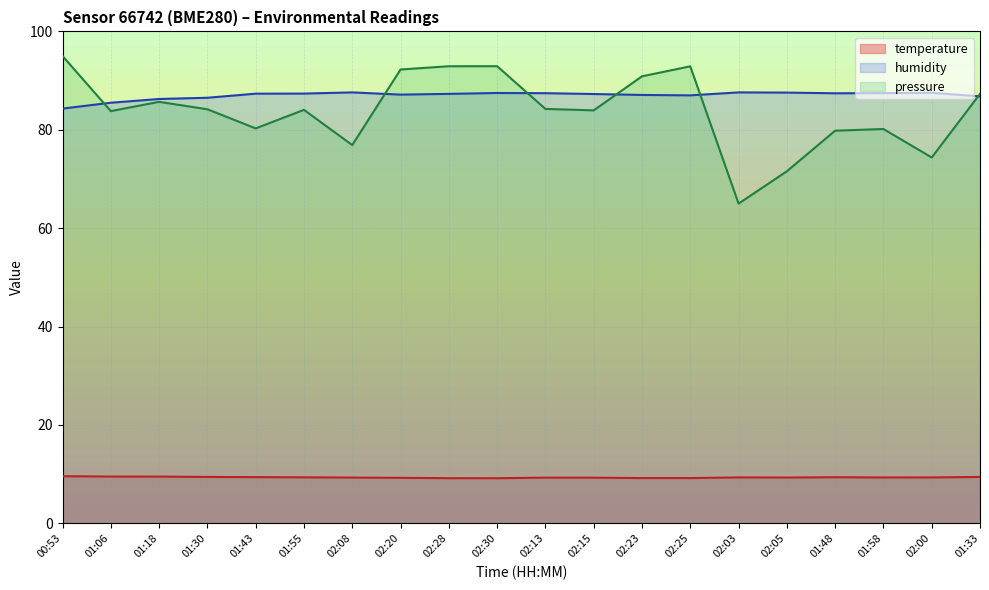

At which category is the sum across all series the highest?

02:30